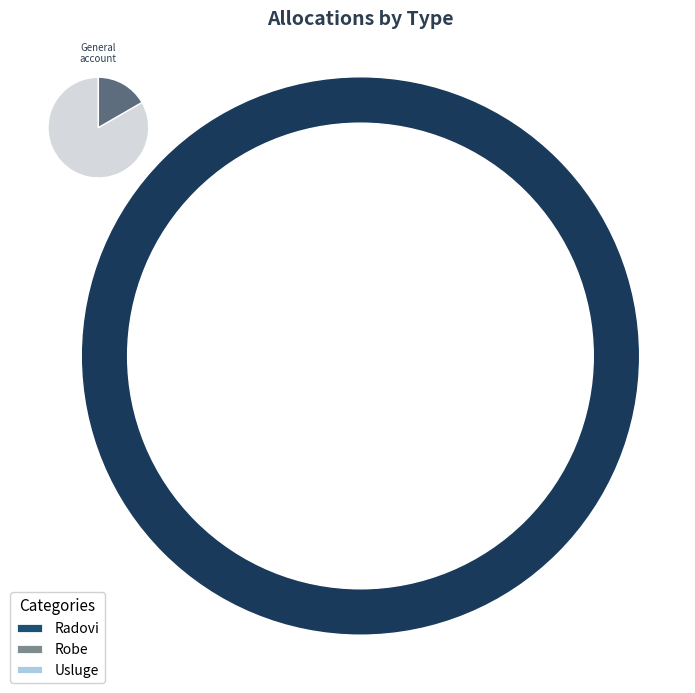

What is the smallest slice in the pie chart?

Radovi